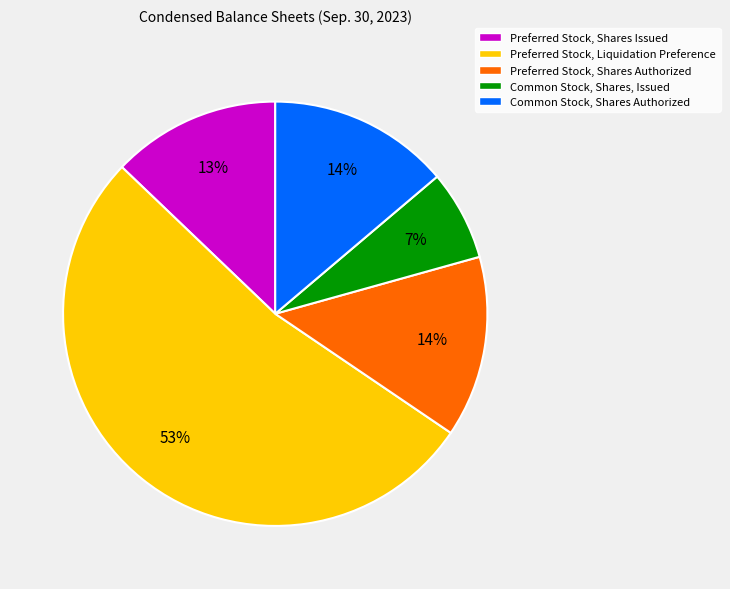

Is it true that Preferred Stock, Liquidation Preference is 61% of the pie?

False